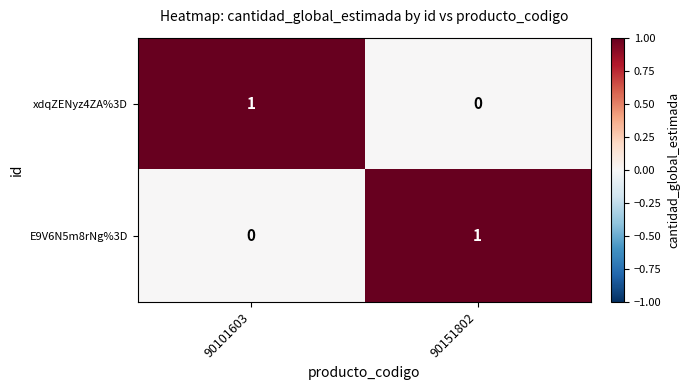

At which label does xdqZENyz4ZA%3D reach its peak?

90101603